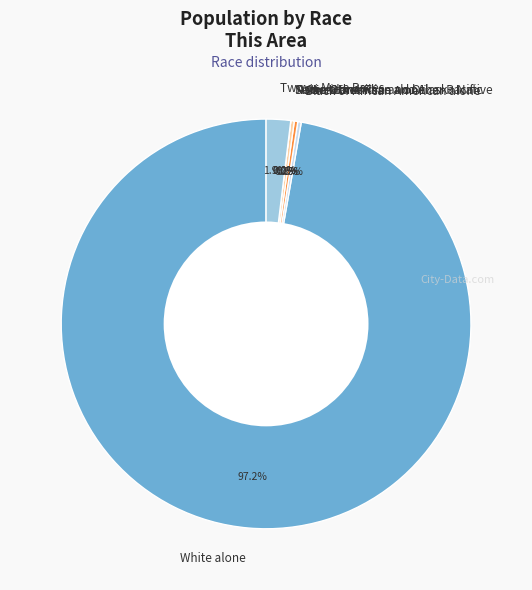

Combined, what portion of the pie is Some Other Race alone and Two or More Races?

1.9%